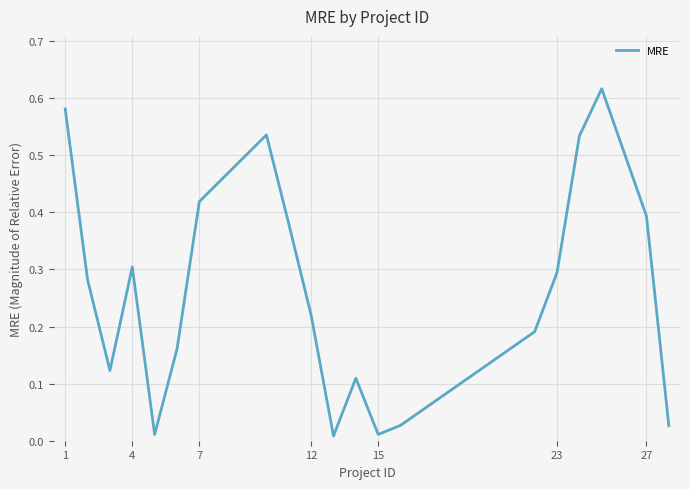

True or false: the data shows 0.3 at 23.

True